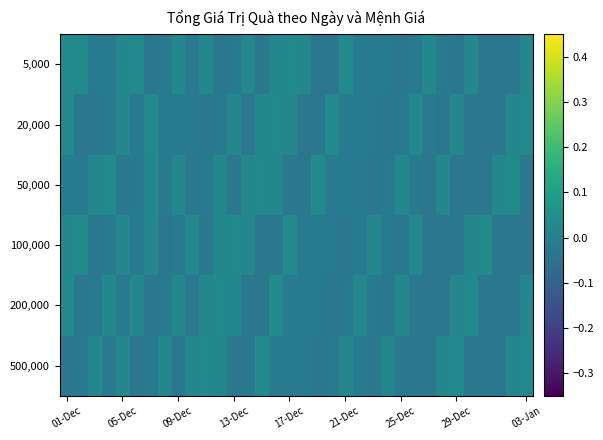

Which category has the highest value across all series?

01-Dec